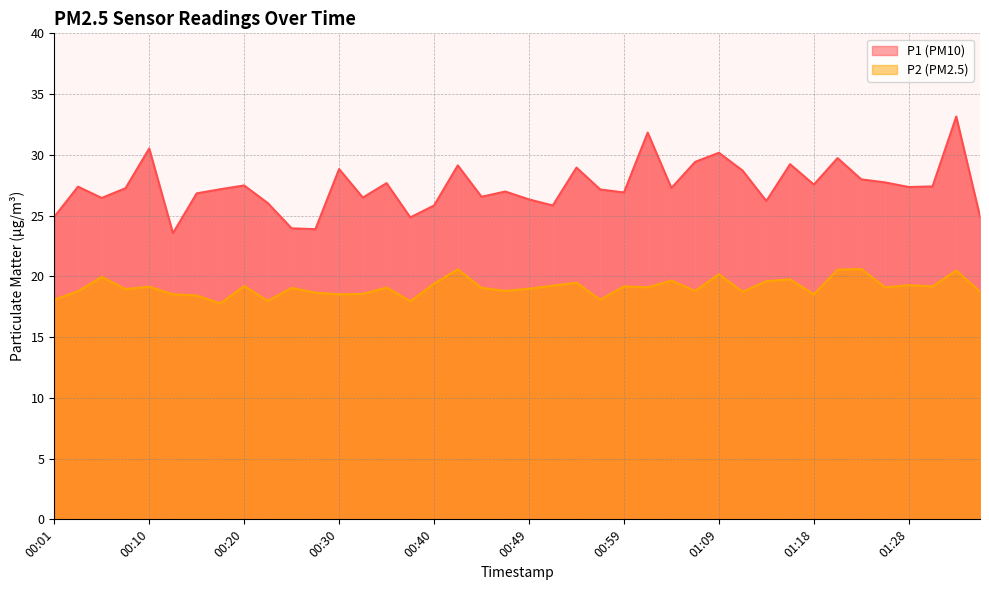

True or false: P2 has a value of 19.8 at 01:16.

True